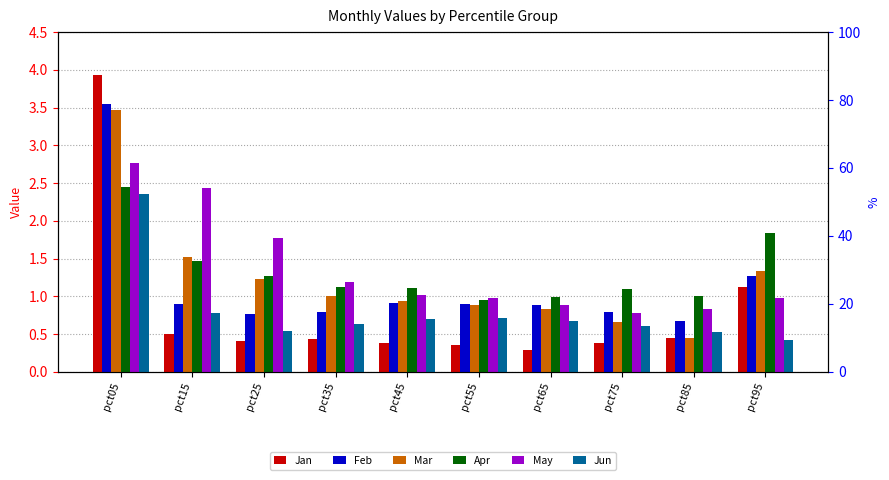

At which label does Apr first exceed 1?

pct05